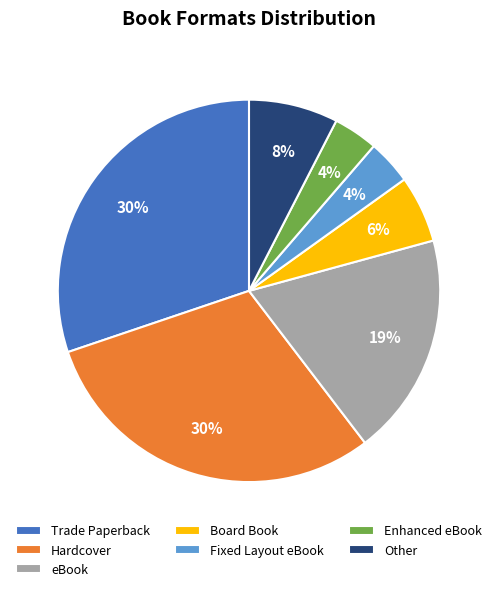

Is it true that eBook is 19% of the pie?

True